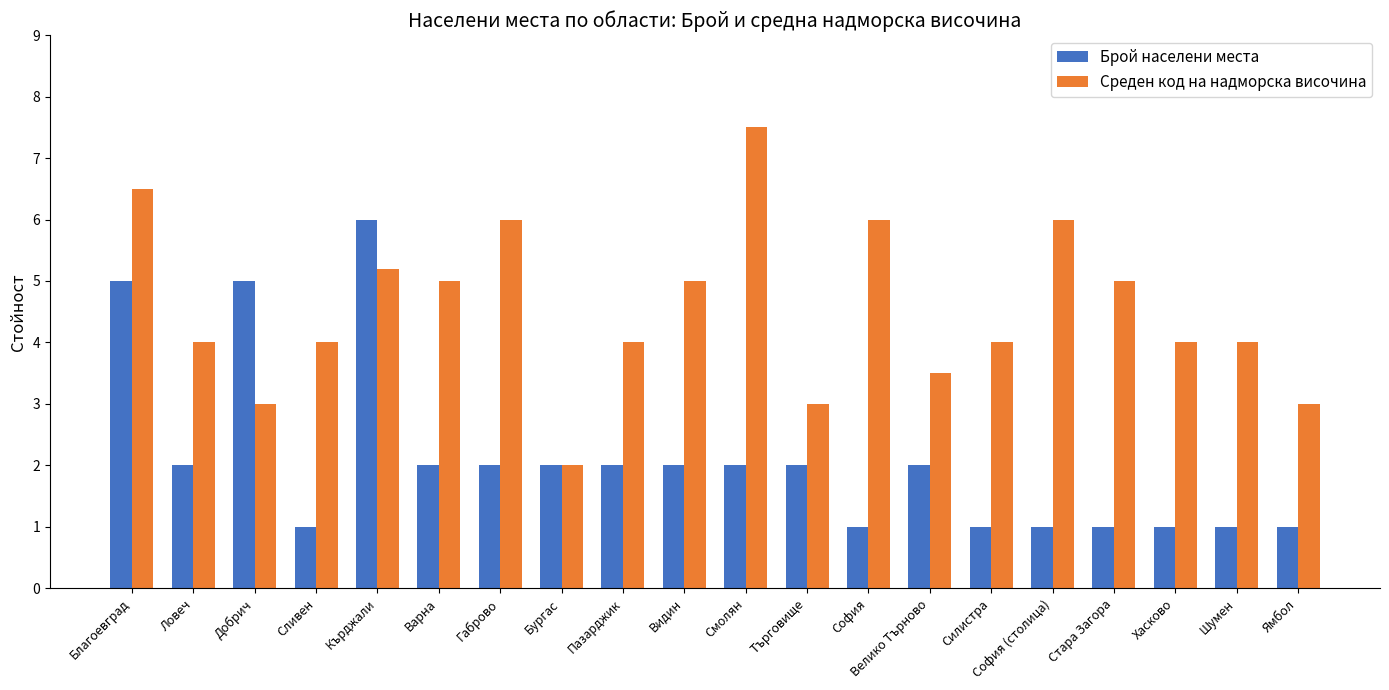

Which series changed the most between Добрич and Търговище?

Брой населени места